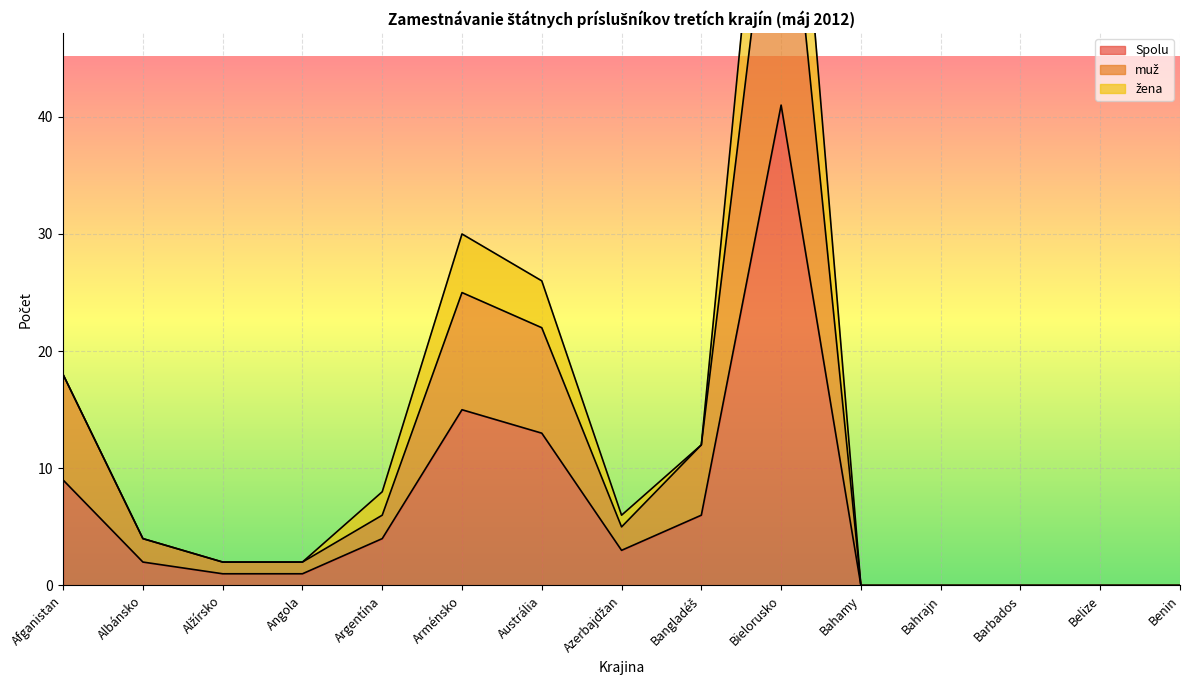

The Spolu series shows 13 at Austrália. True or false?

True